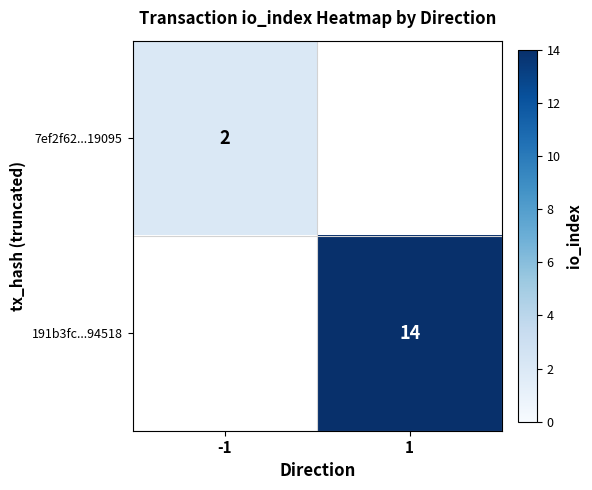

True or false: 191b3fc...94518 has a value of 22 at 1.

False